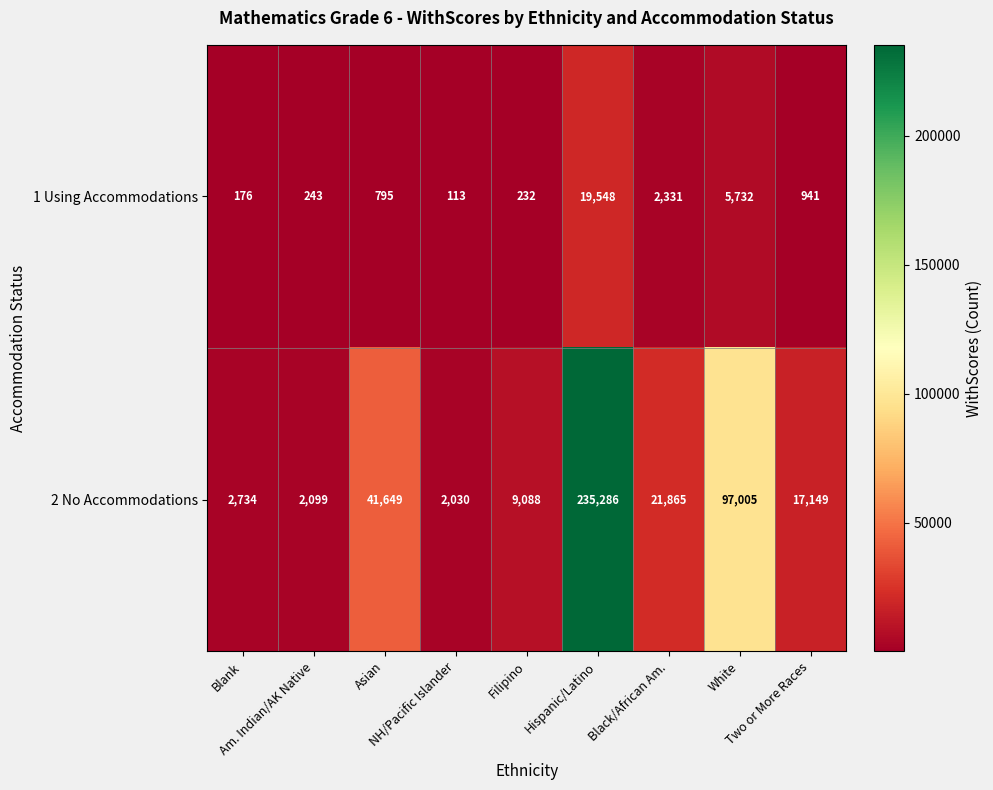

What is the highest value of the 1 Using Accommodations series?

19548